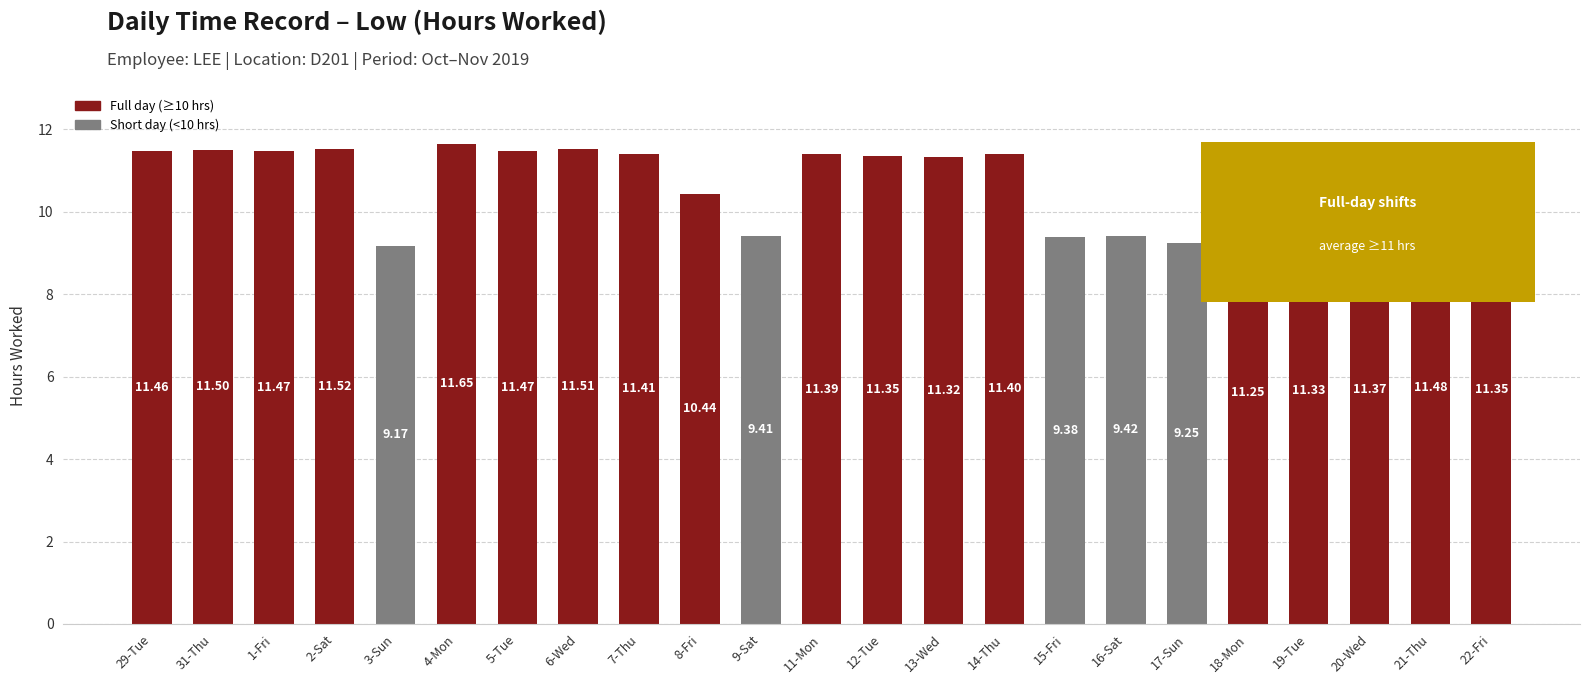

The value at 11-Mon is 11.4. True or false?

True